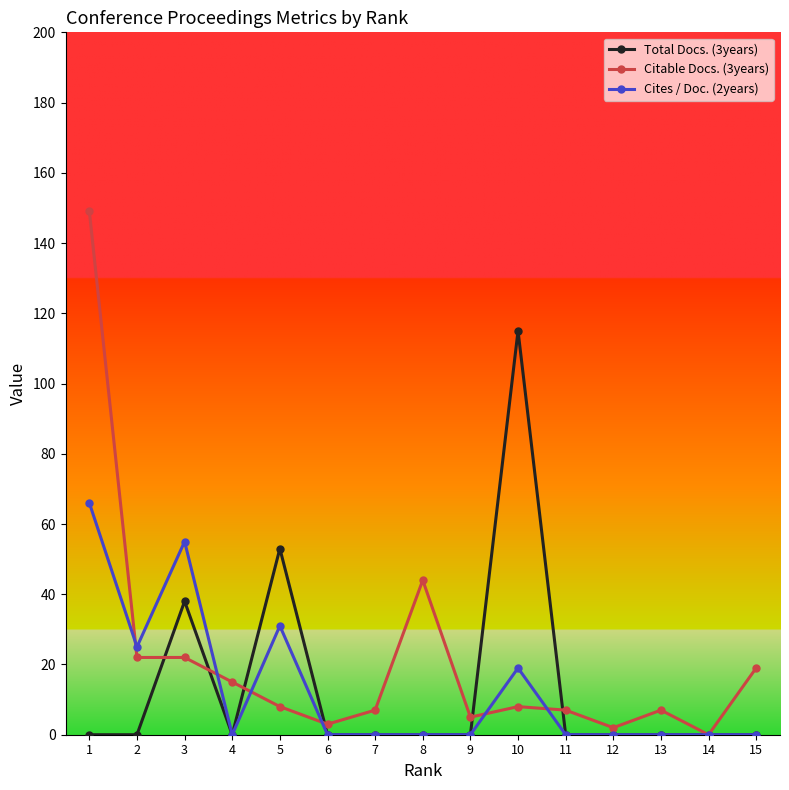

Rank the categories by Total Docs. (3years) value from highest to lowest.

10, 5, 3, 15, 14, 13, 12, 11, 9, 8, 7, 6, 4, 2, 1